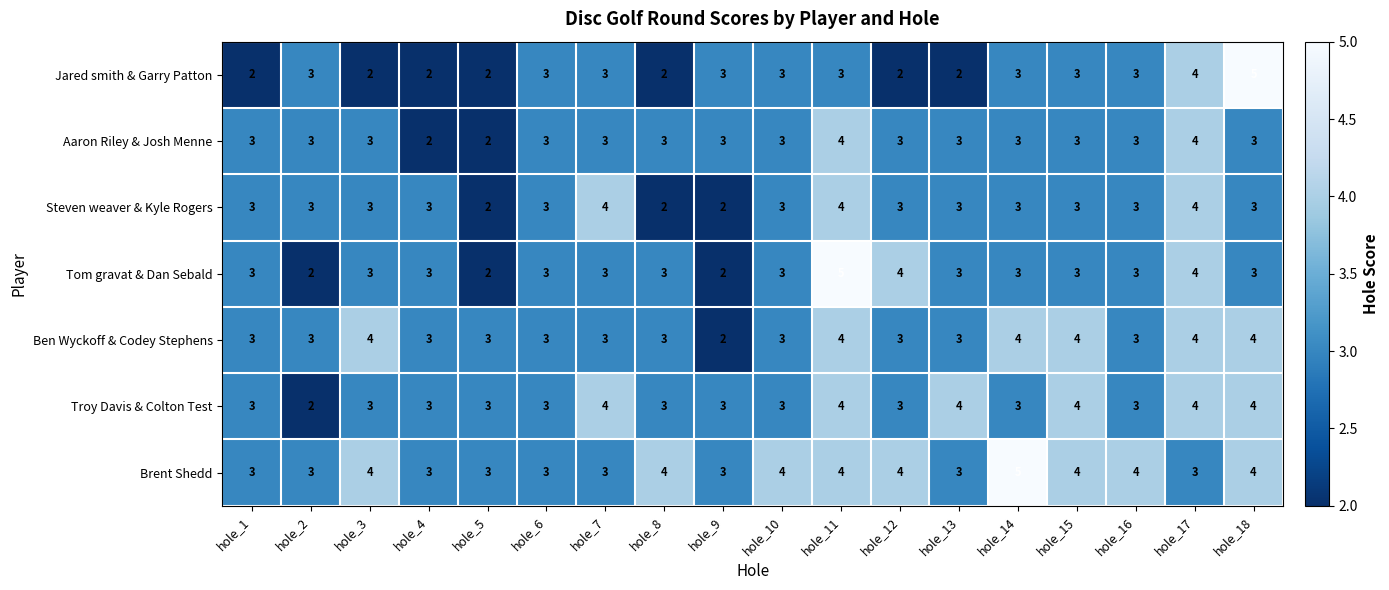

How many Ben Wyckoff & Codey Stephens values are between 3 and 4?

17